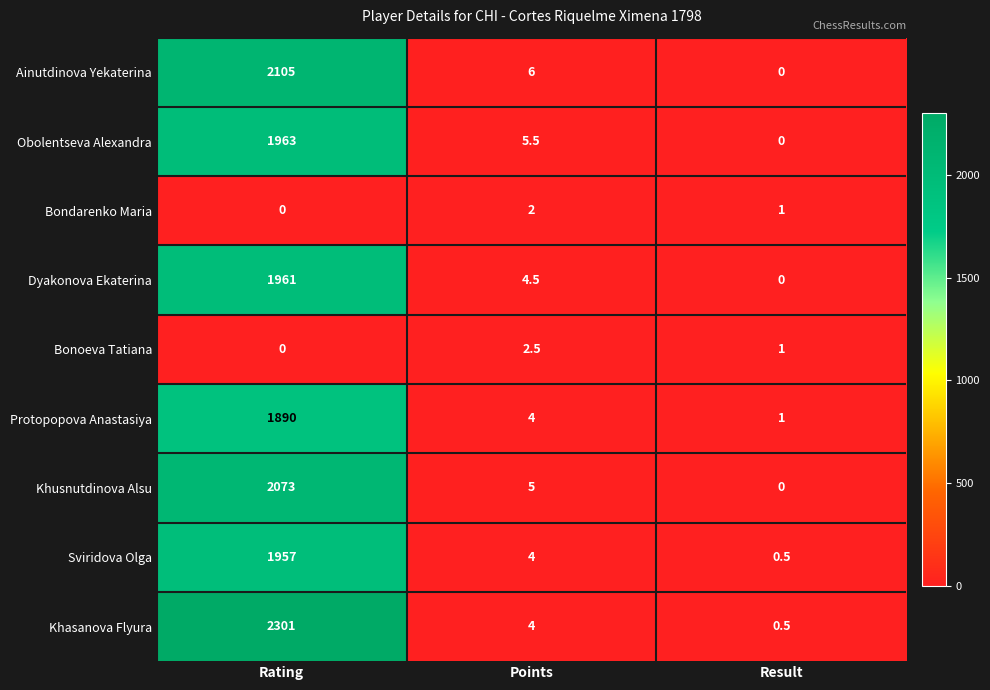

What is the difference between the second highest and minimum values in the Dyakonova Ekaterina series?

4.5